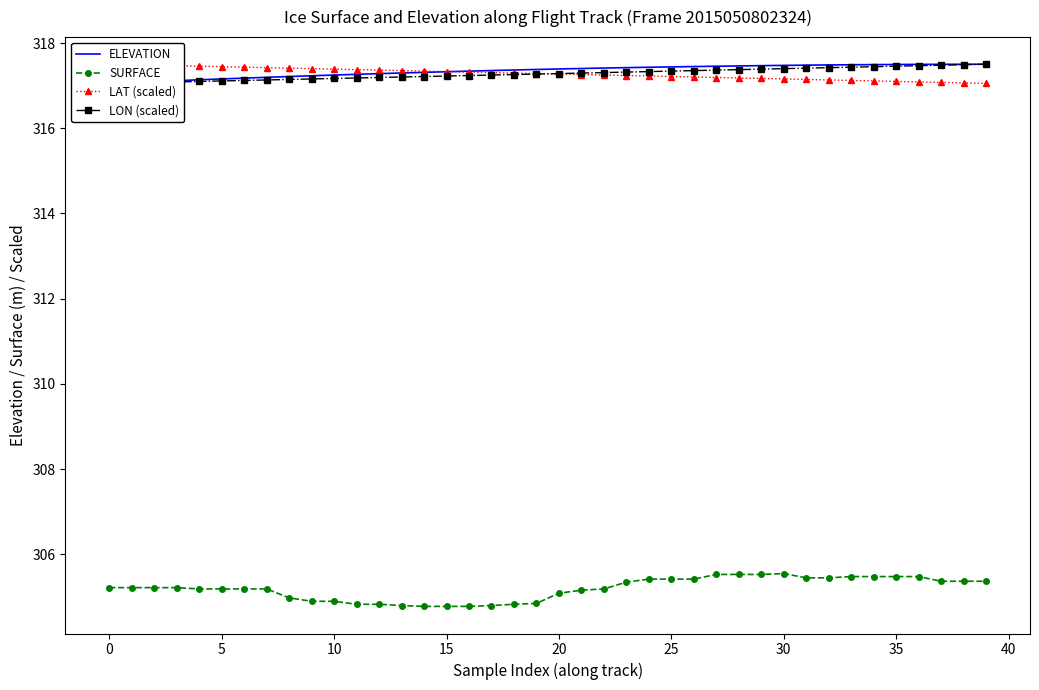

How many lines are shown in the chart?

4